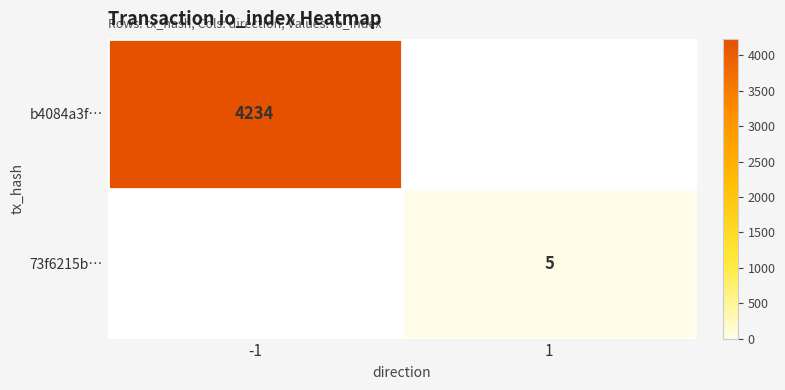

List the labels in order of 73f6215b… value, smallest first.

-1, 1